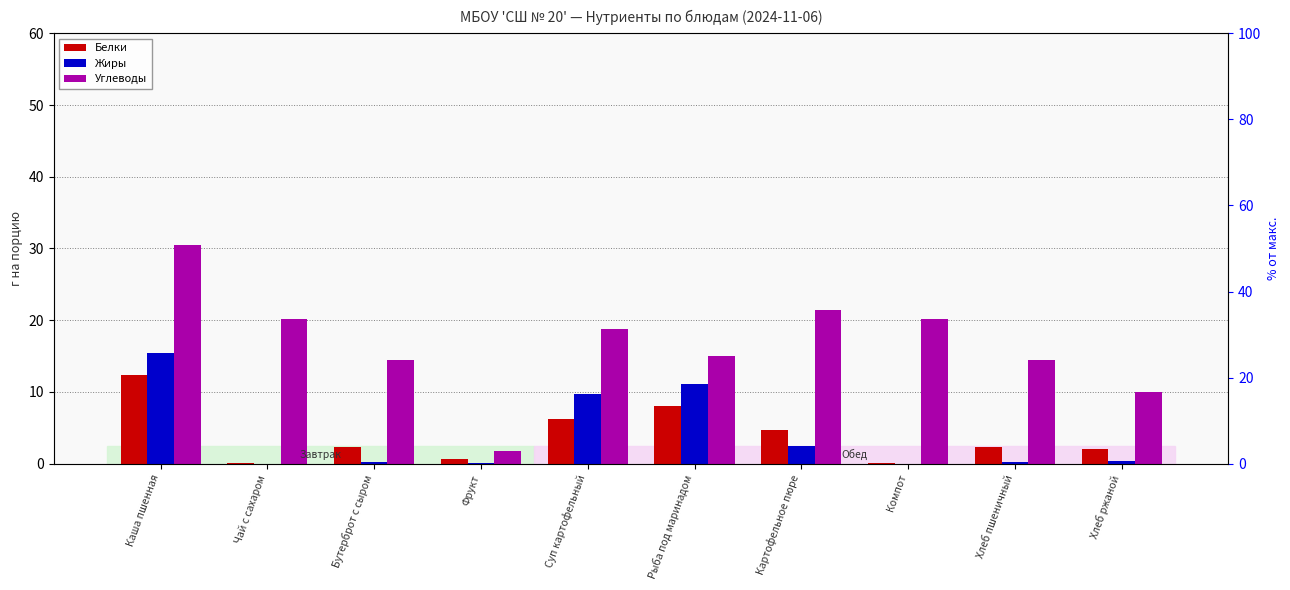

What is the sum of all Жиры values?

39.8